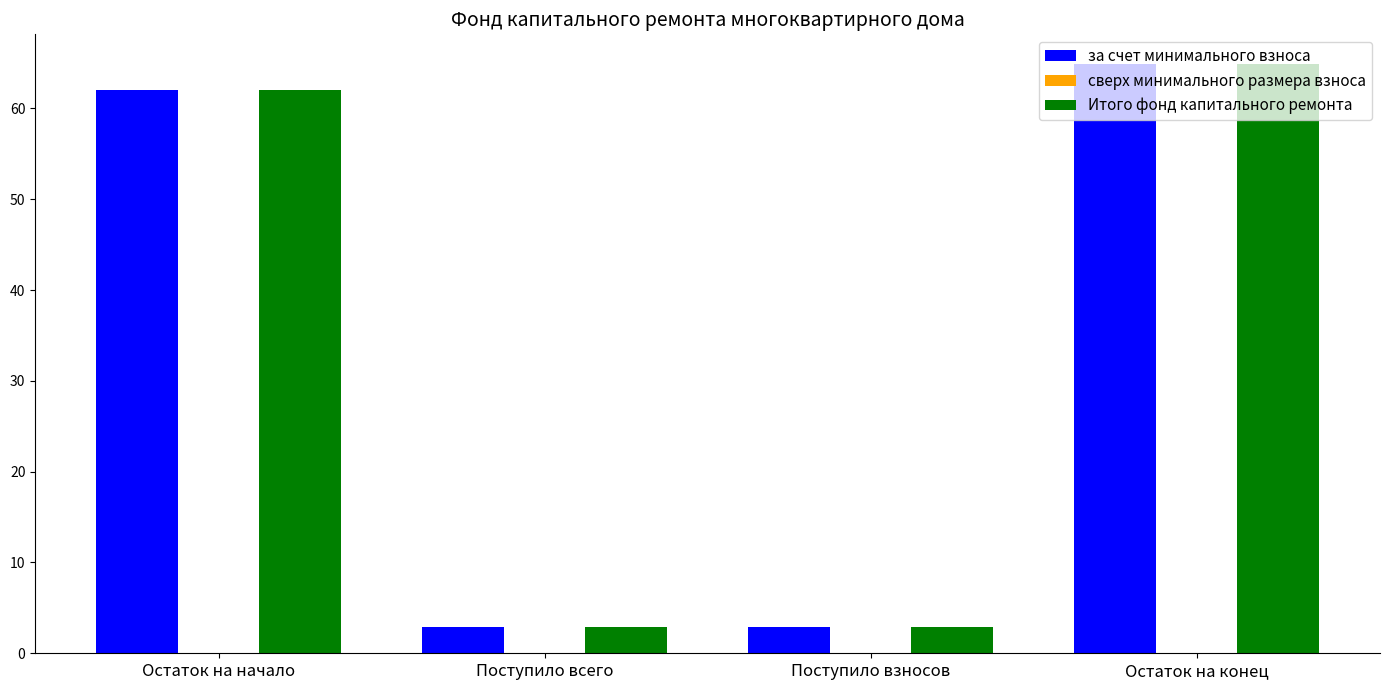

How many groups of bars are there?

4